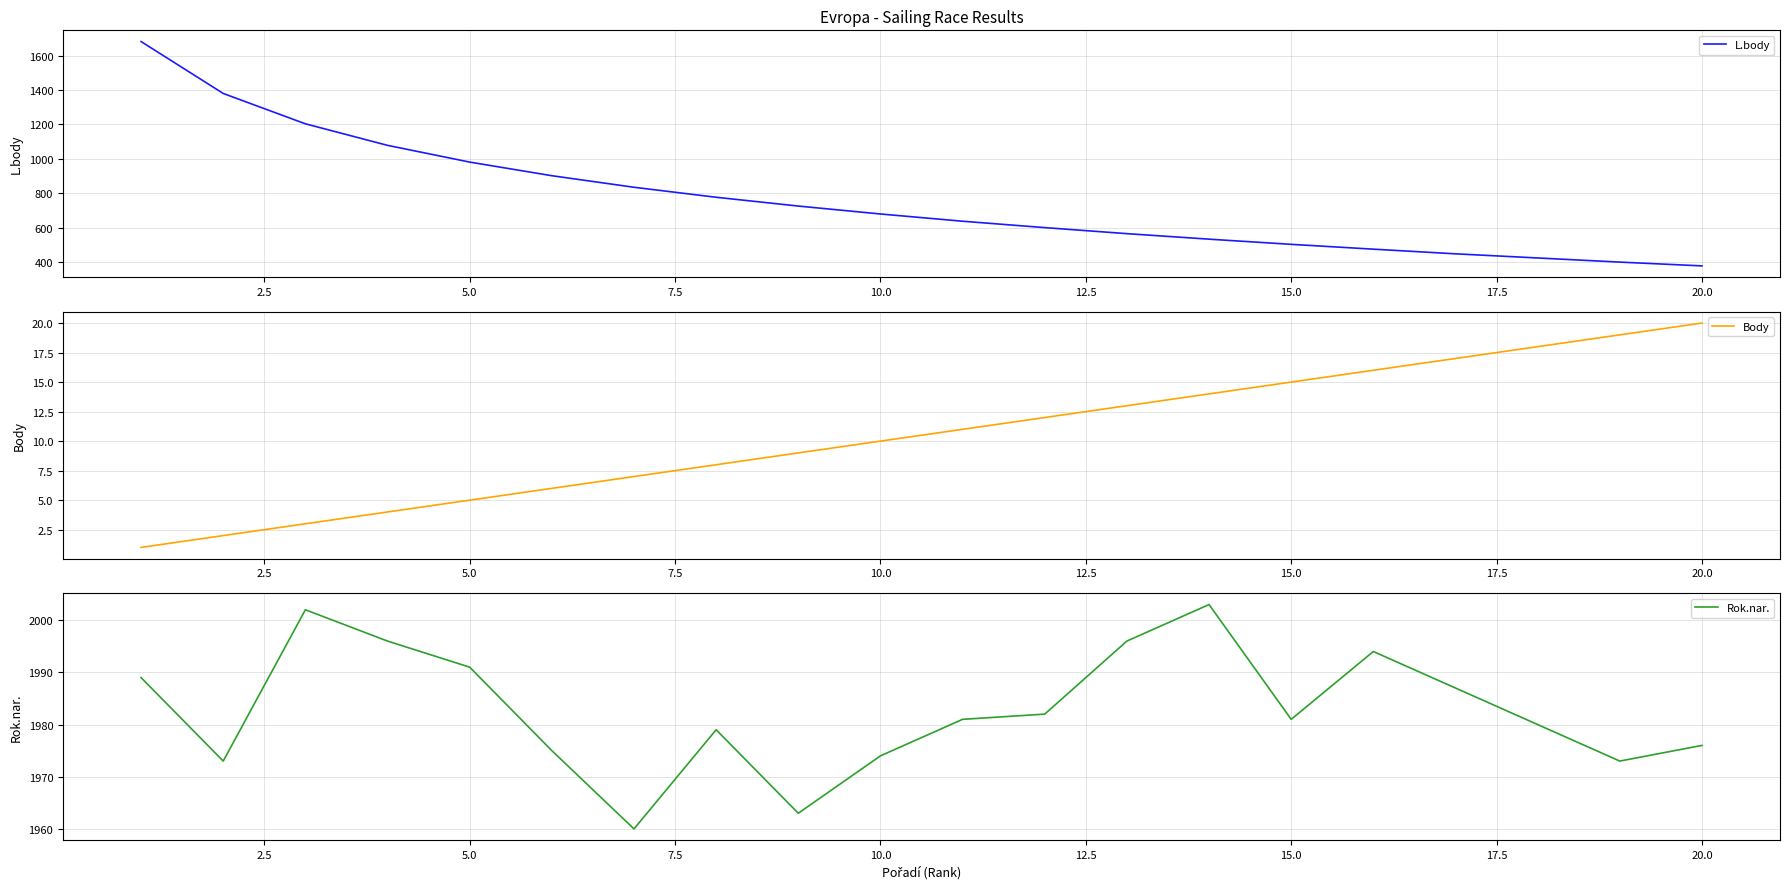

True or false: Body and L.body intersect in this chart.

False